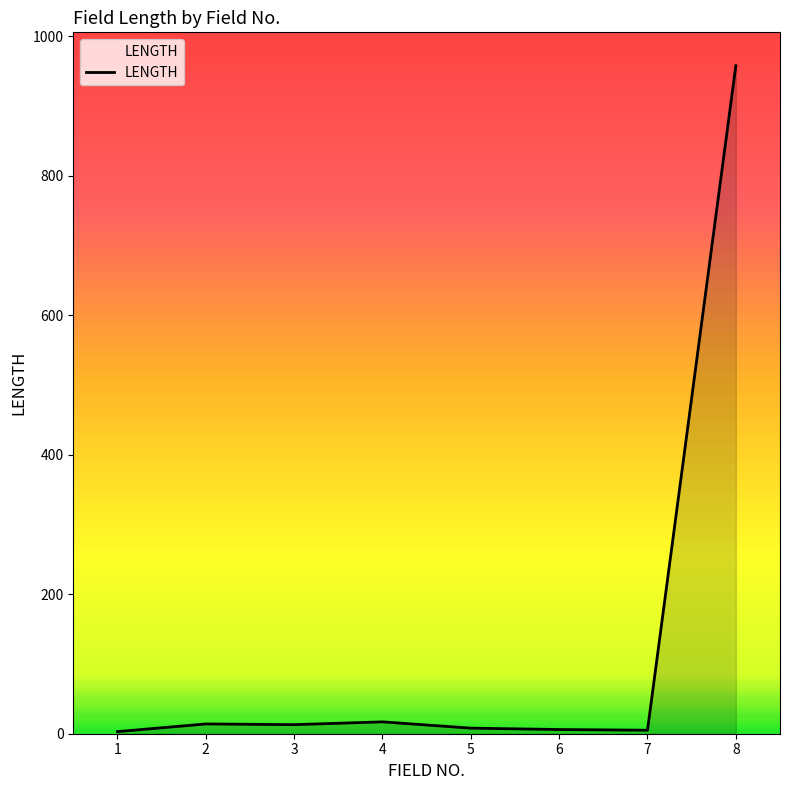

What is the difference between the maximum and minimum values?

955